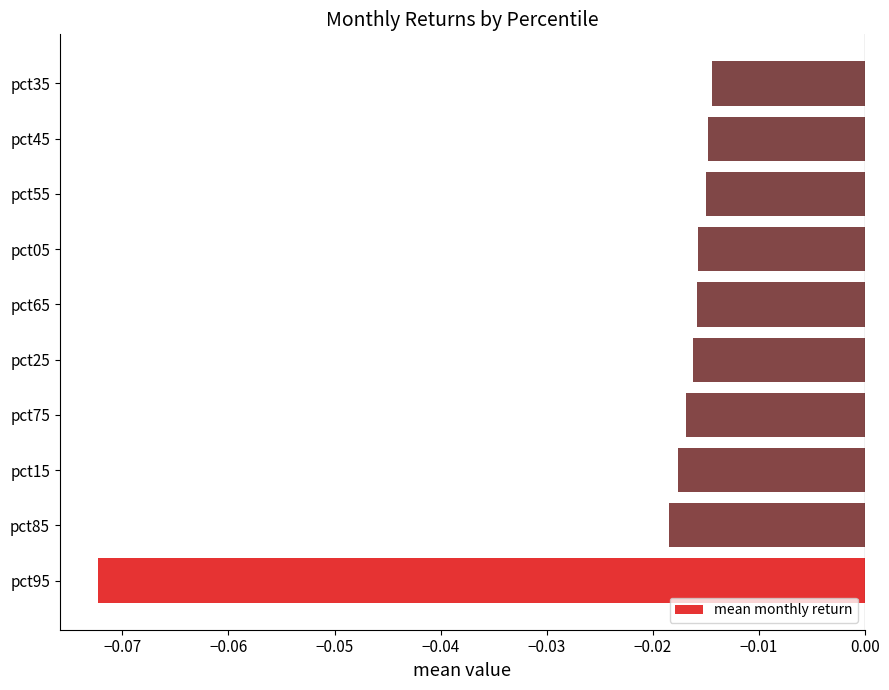

Which label corresponds to the smallest value in the chart?

pct95